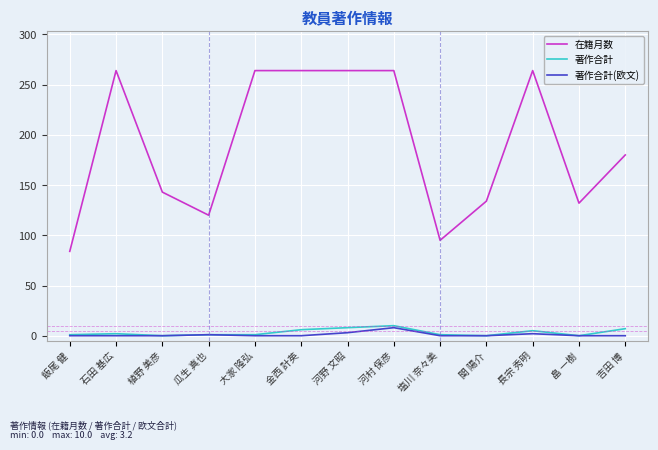

What is the spread (max minus min) of values at 植野 美彦?

143